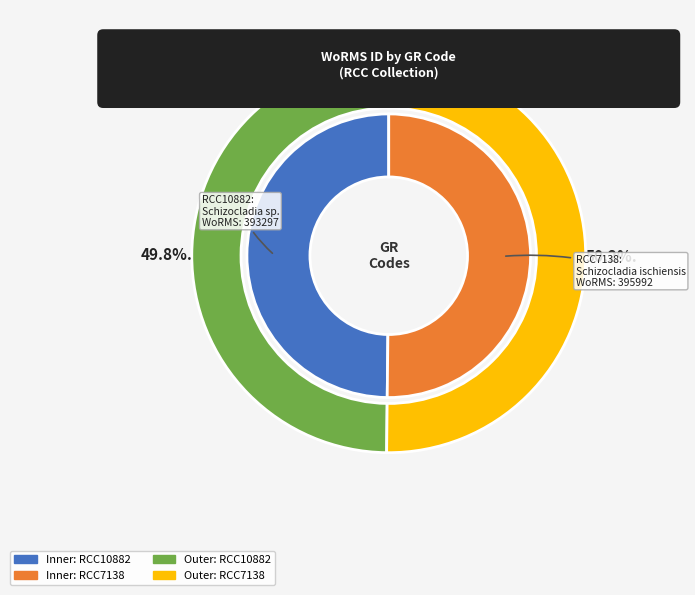

Combined, what portion of the pie is RCC10882 and RCC7138?

100.0%